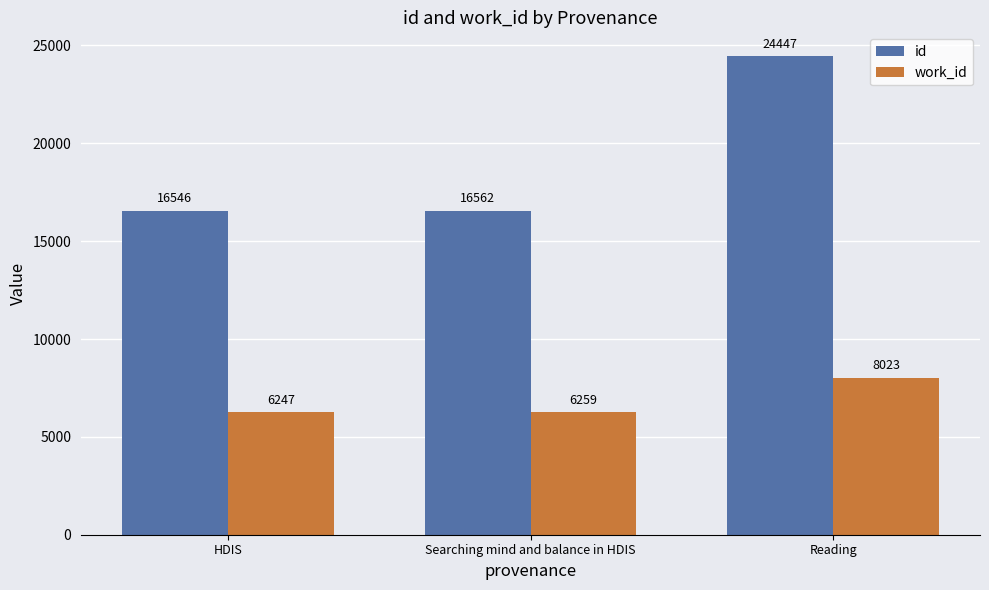

Which series has the widest spread of values?

id